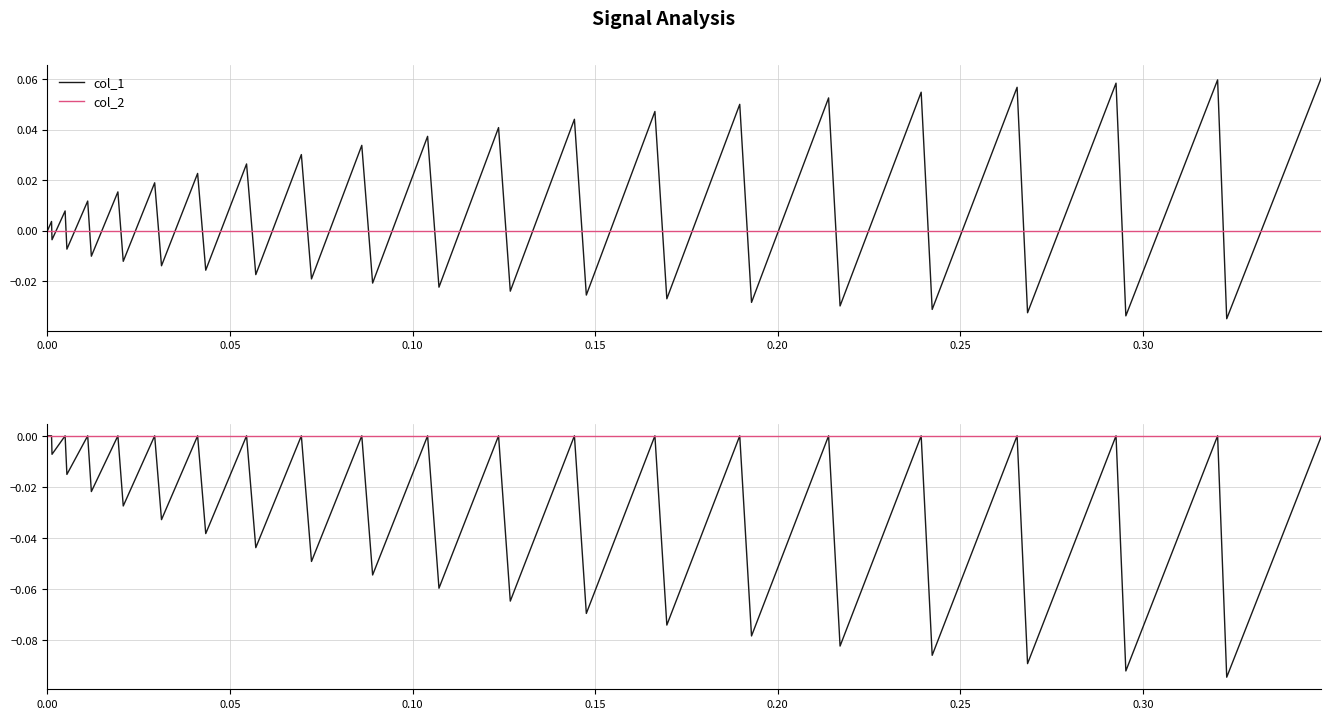

List the series in order of their overall mean, lowest first.

col_1, col_2